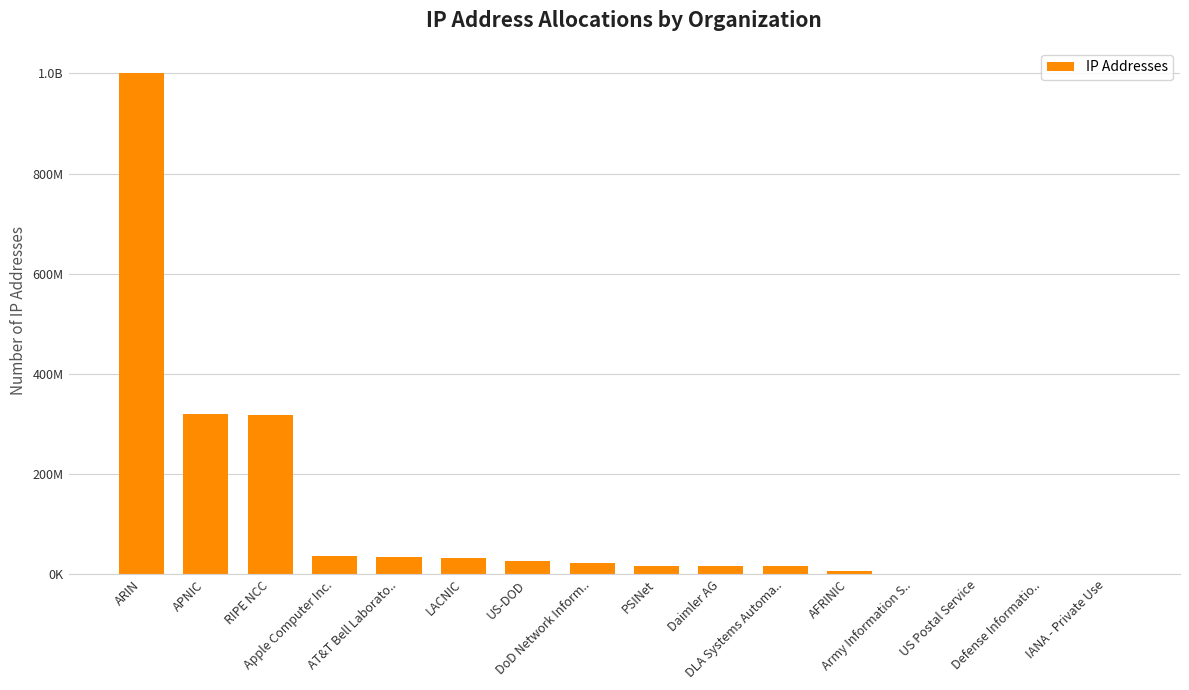

What position from the left is LACNIC?

6